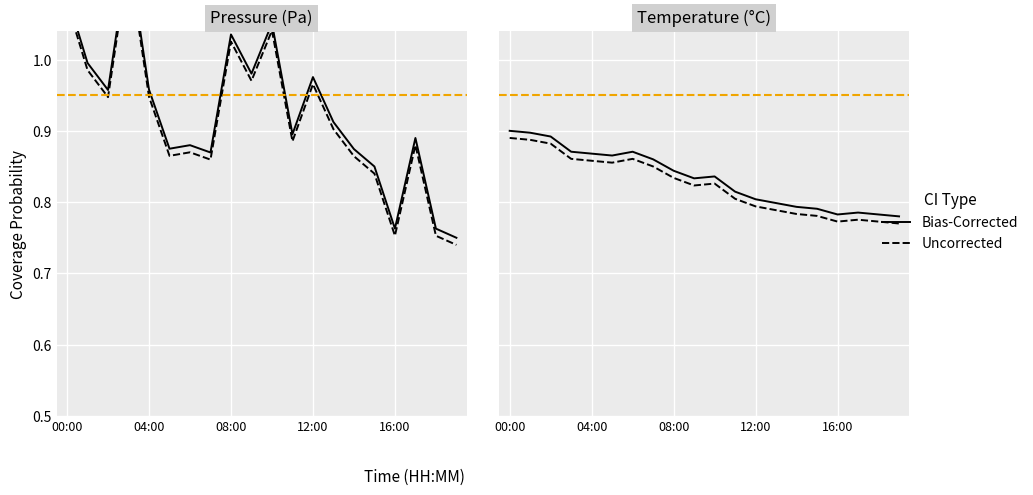

Which category has the highest value in the Bias-Corrected series?

00:00